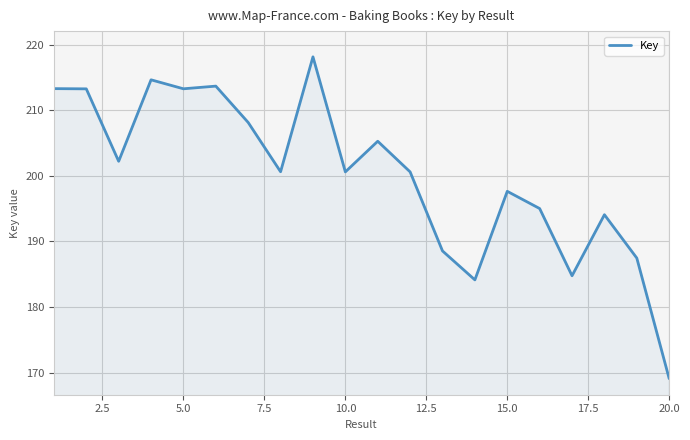

Is this an area chart (filled region under the line)?

Yes